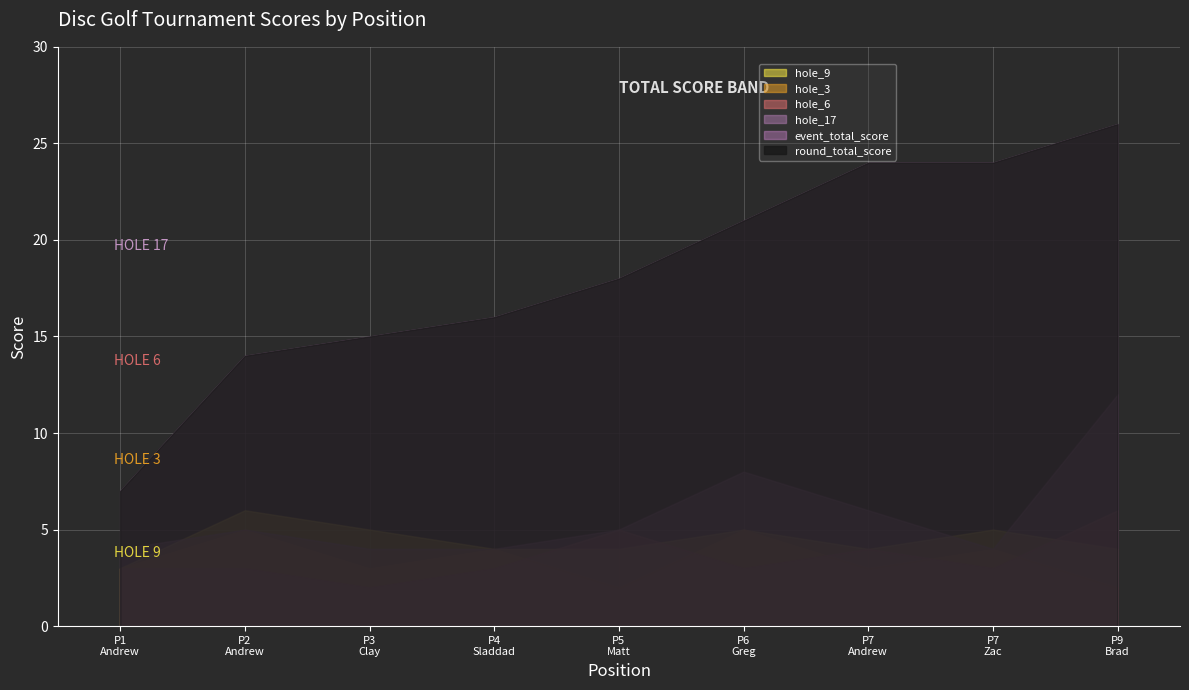

What is the value of the hole_9 point at the 9th from the left?

4